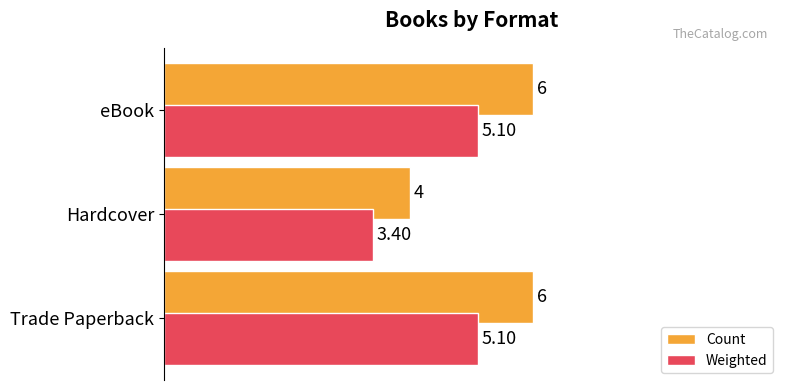

Which series has the widest spread of values?

Count